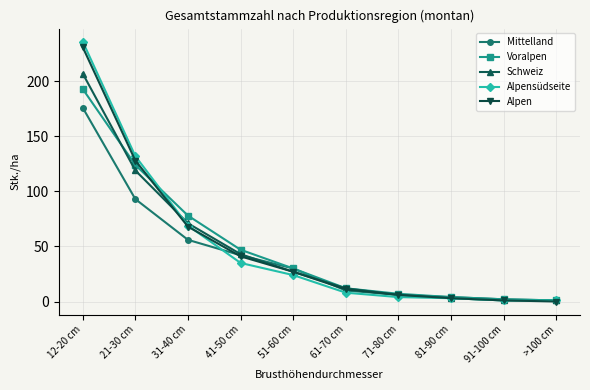

What is the maximum value for Voralpen?

193